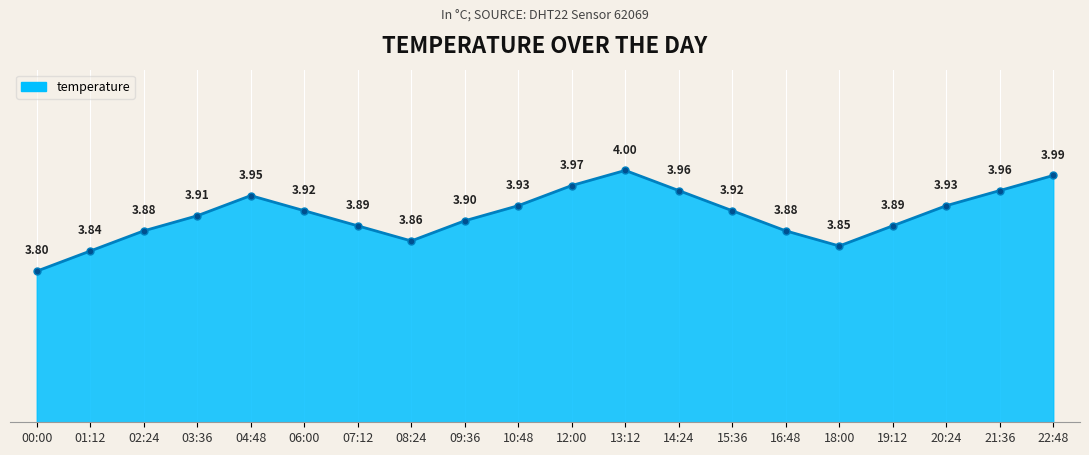

What is the average value?

3.9